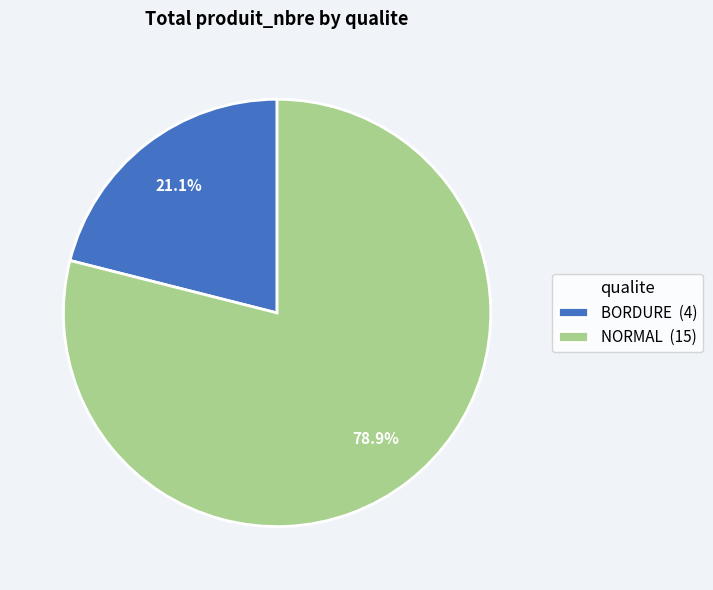

How many slices are in this pie chart?

2